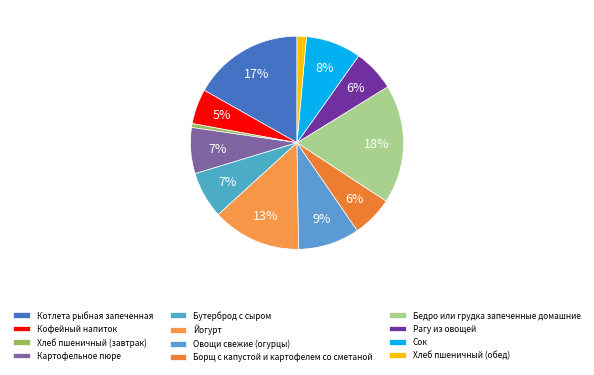

How many segments does this pie chart have?

12